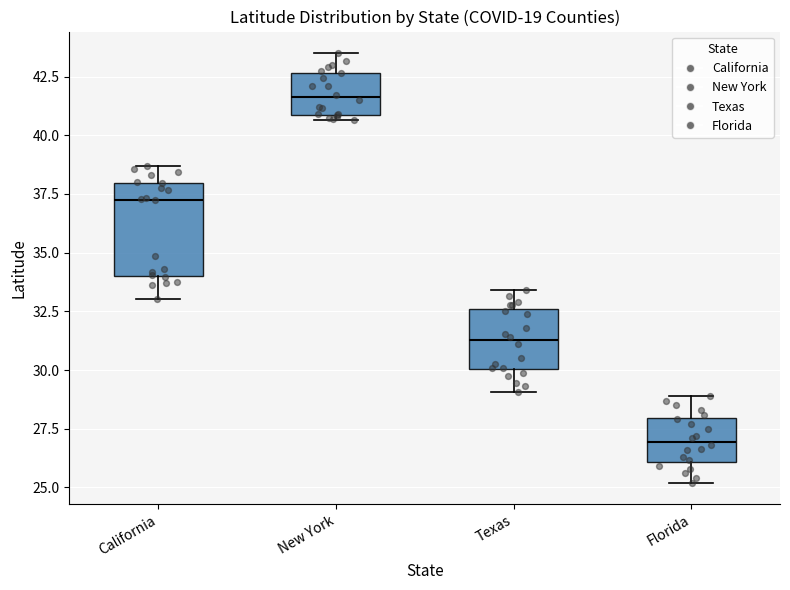

Reading left to right, transcribe this box plot: for each box, give where its median line is, the range the box spans, and where its two whiskers end, as read against the y-axis. The values are not printed on the chart, so give them approximately, as read against the axis.

California: median 37.5, box 34.0 to 38.0, whiskers 33.0 to 38.5
New York: median 41.5, box 41.0 to 42.5, whiskers 40.5 to 43.5
Texas: median 31.5, box 30.0 to 32.5, whiskers 29.0 to 33.5
Florida: median 27.0, box 26.0 to 28.0, whiskers 25.0 to 29.0